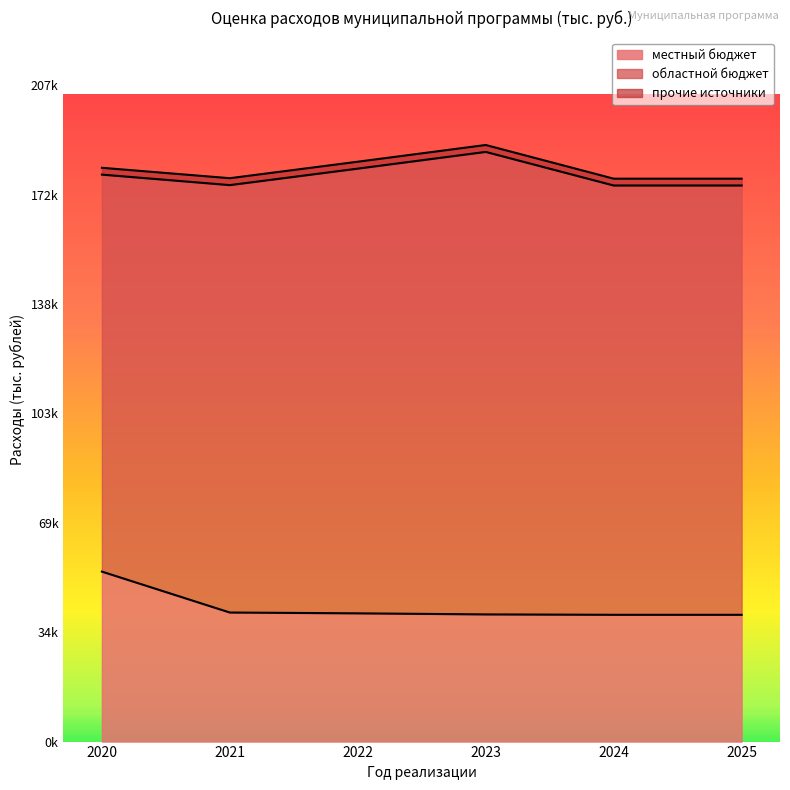

What value does the прочие источники series have at 2022?

2184.0